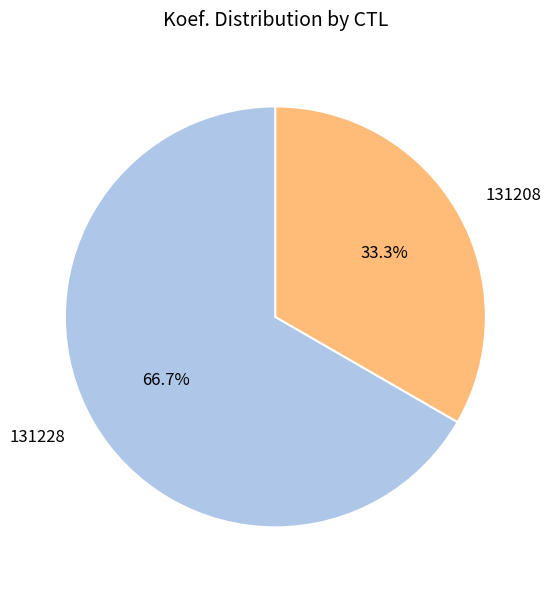

The 131228 slice represents 60% of the pie. True or false?

False